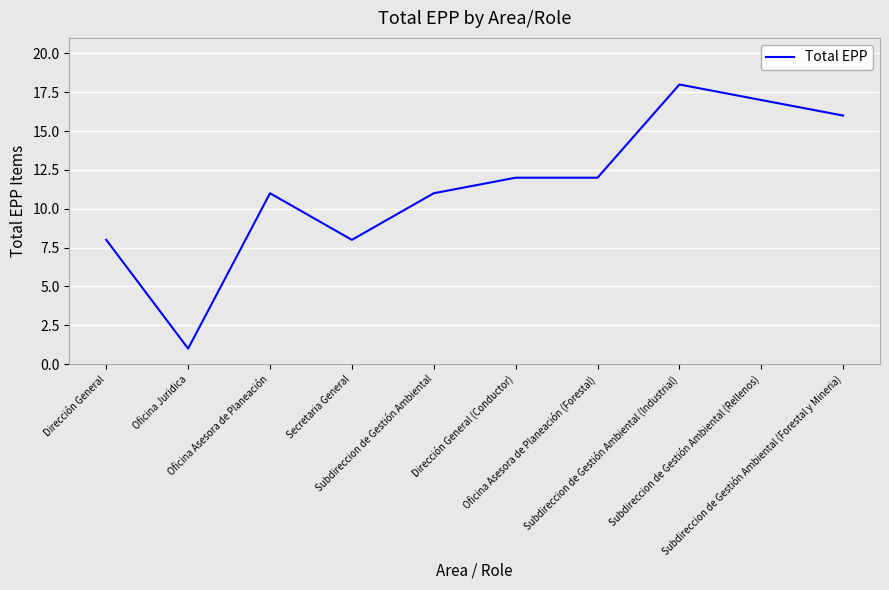

What position from the right is Oficina Asesora de Planeación?

8